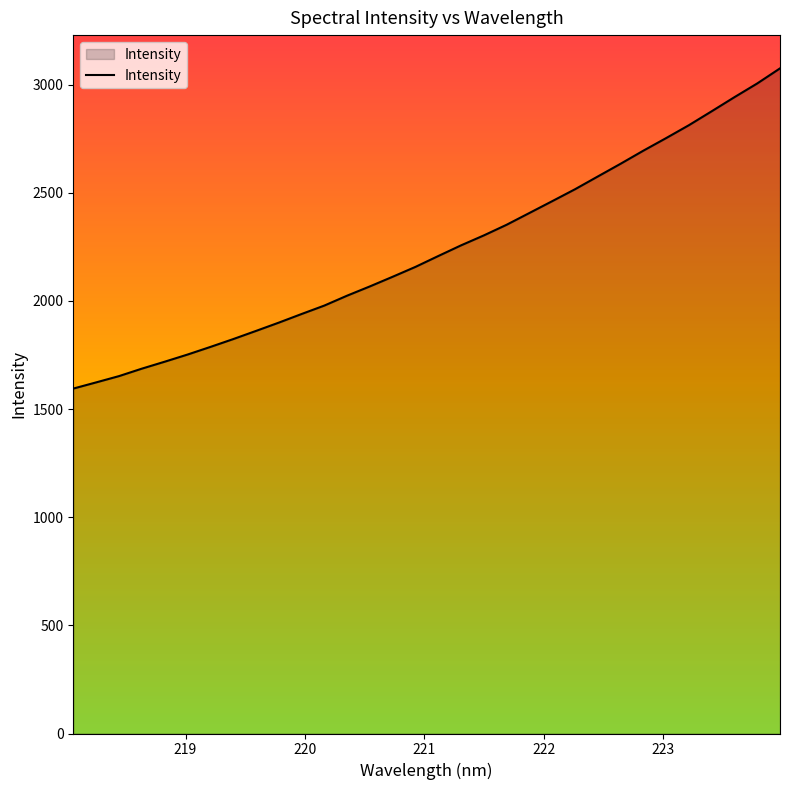

What is the smallest value displayed?

1594.7